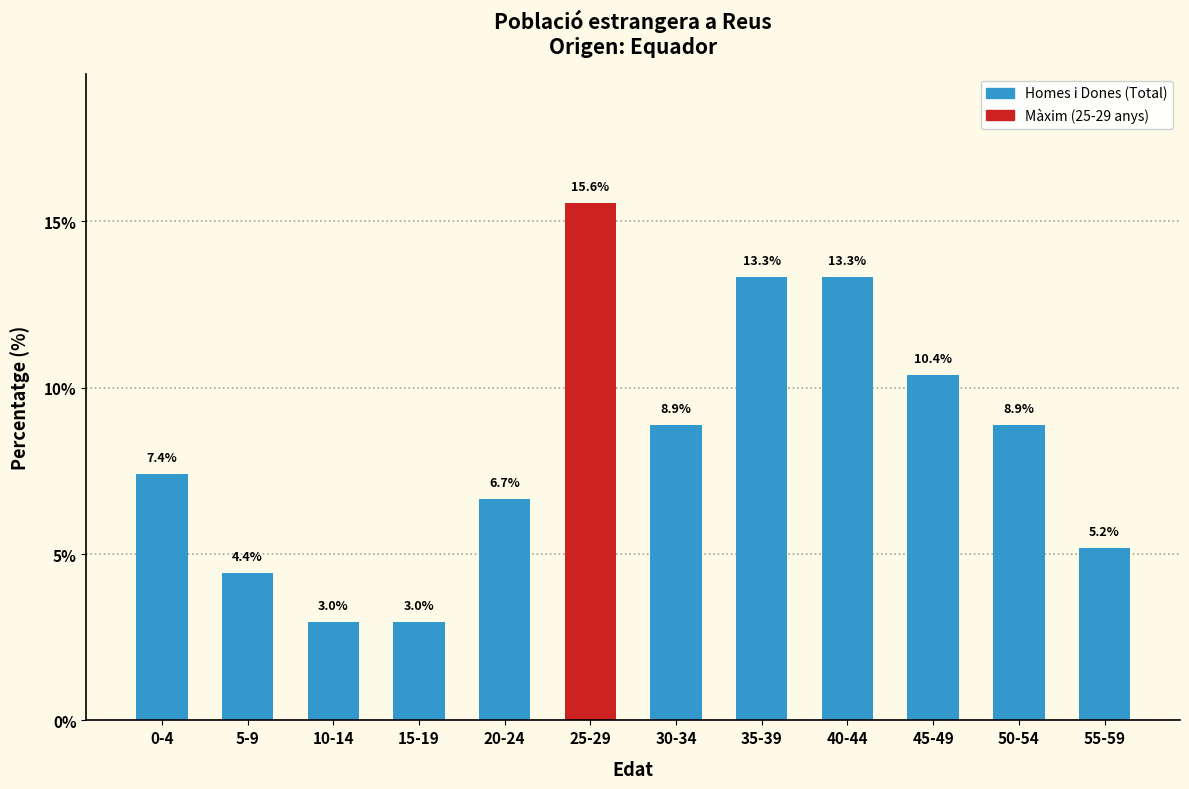

Reading left to right, list all the values displayed in this chart.

0-4=7.4	5-9=4.4	10-14=3.0	15-19=3.0	20-24=6.7	25-29=15.6	30-34=8.9	35-39=13.3	40-44=13.3	45-49=10.4	50-54=8.9	55-59=5.2